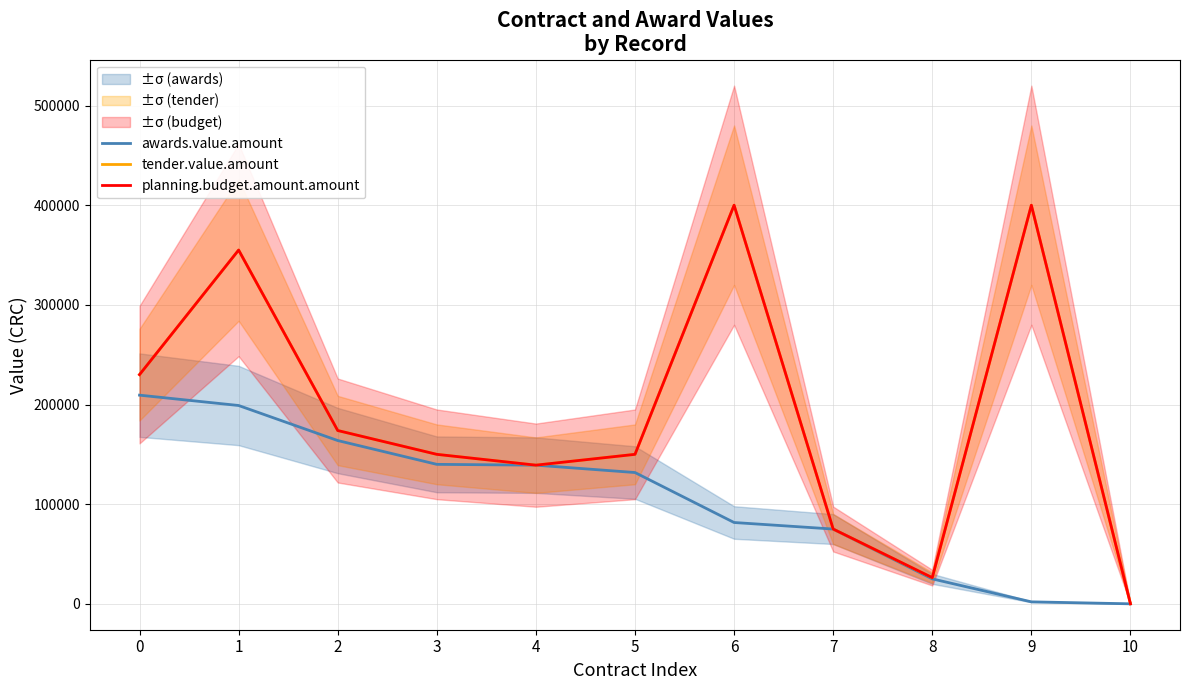

What is the value of the tender.value.amount point at the 9th from the left?

26253.5